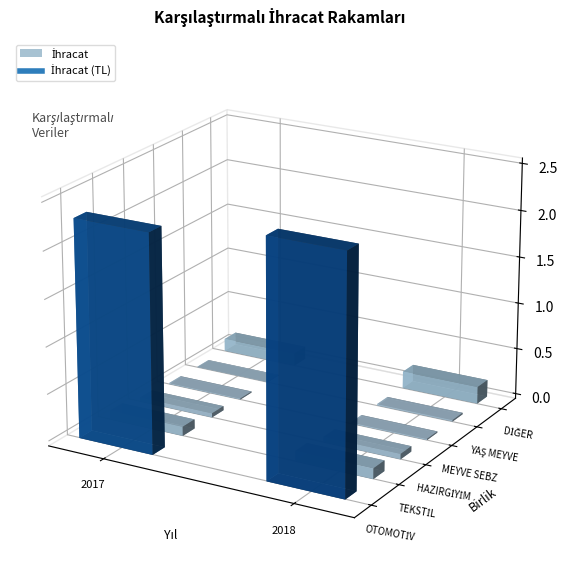

Reading right to left, extract all data points from this chart.

OTOMOTİV: 2504252675.8	2314458624.3
TEKSTİL: 113159600.2	98170964.4
HAZIRGİYİM: 57872401.1	44920674.7
MEYVE SEBZE: 13594728.0	12004675.8
YAŞ MEYVE: 16546465.8	5681799.0
DİĞER: 182780721.9	135656971.1